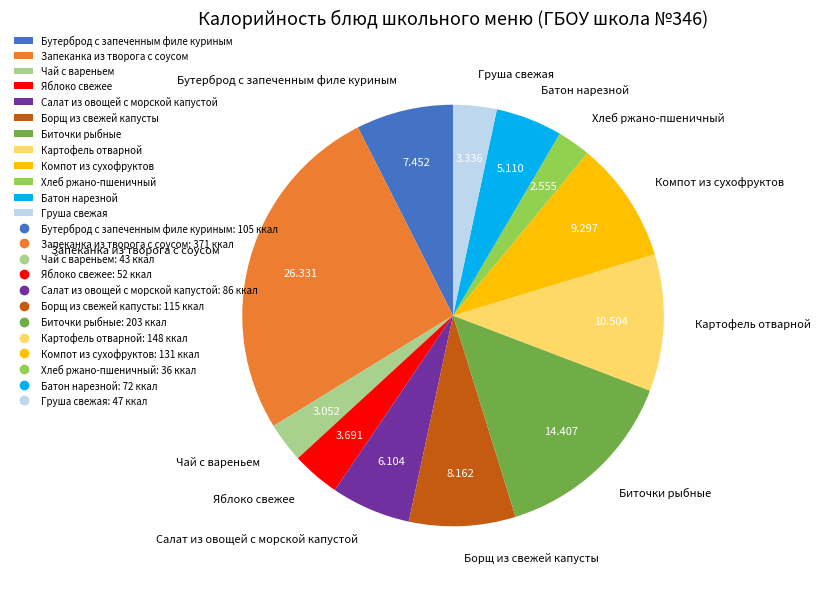

Which category has the biggest portion of the pie?

Запеканка из творога с соусом